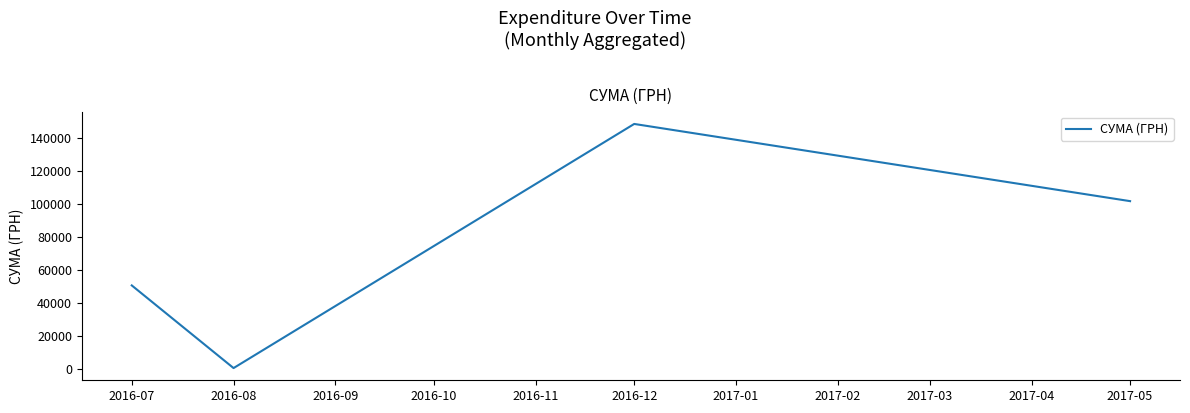

True or false: the data has more than 1 interior local peaks.

False